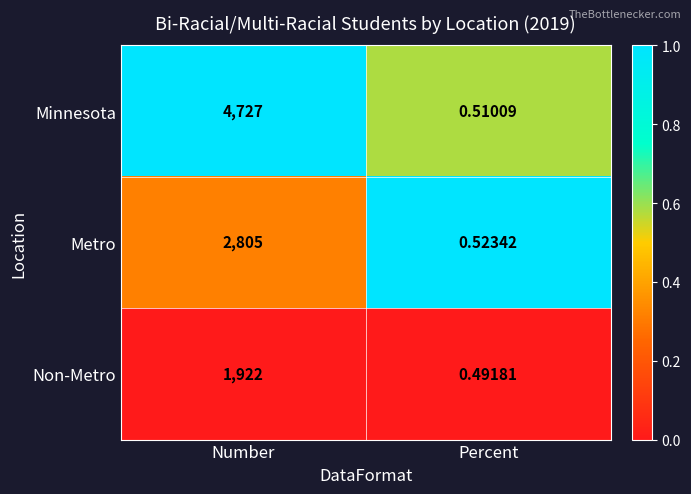

Rank the series by their maximum value, from lowest to highest.

Non-Metro, Metro, Minnesota